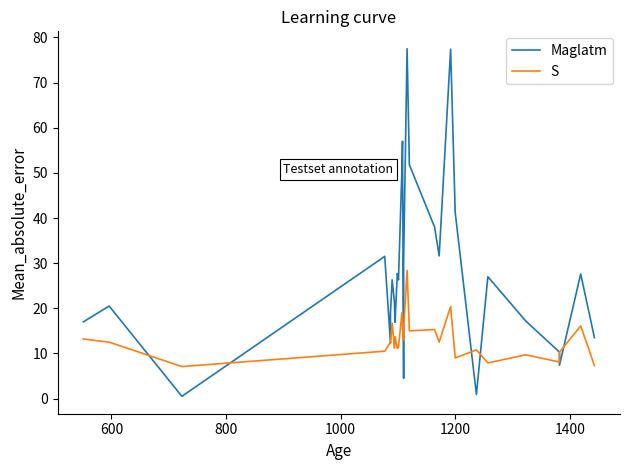

What is the difference between the maximum and minimum values in the S series?

21.3